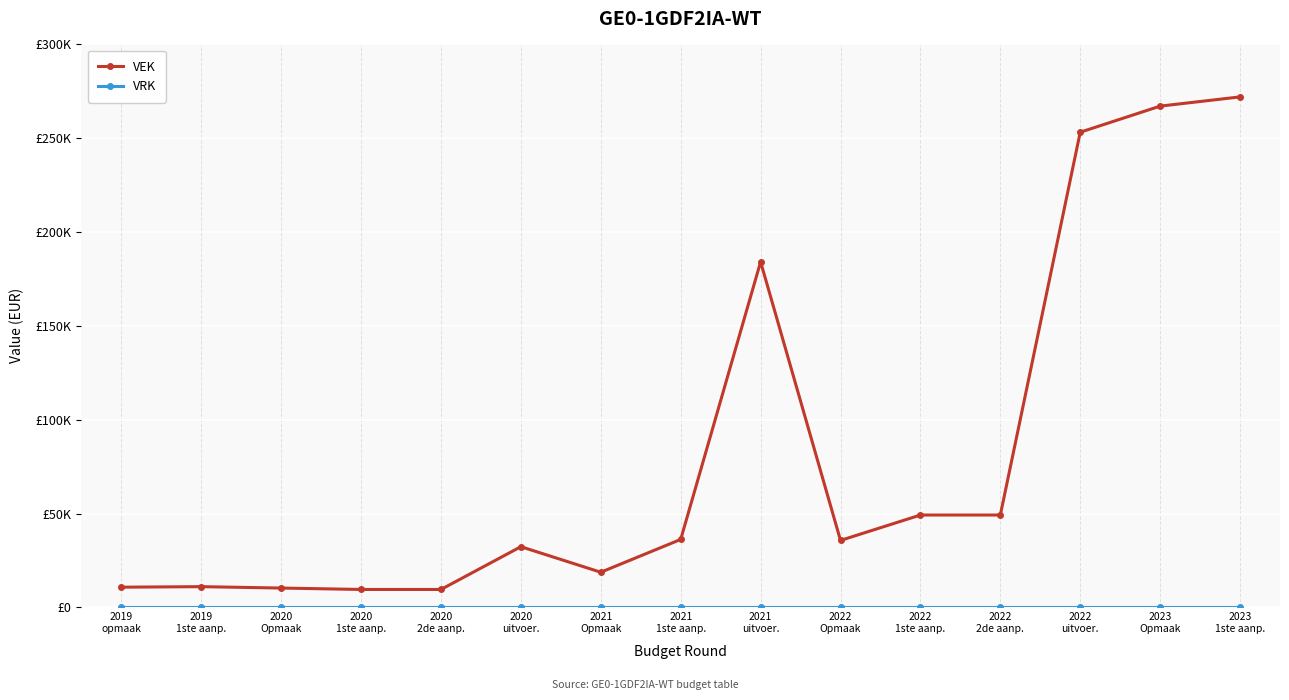

What is the minimum value for VEK?

9571